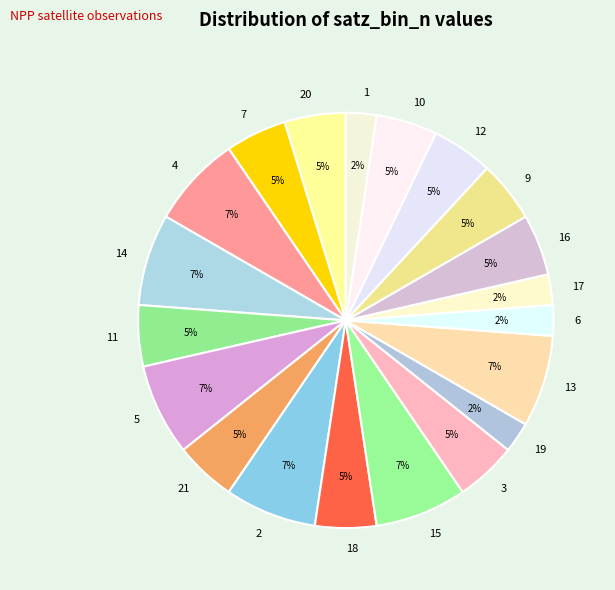

How many slices are in this pie chart?

20